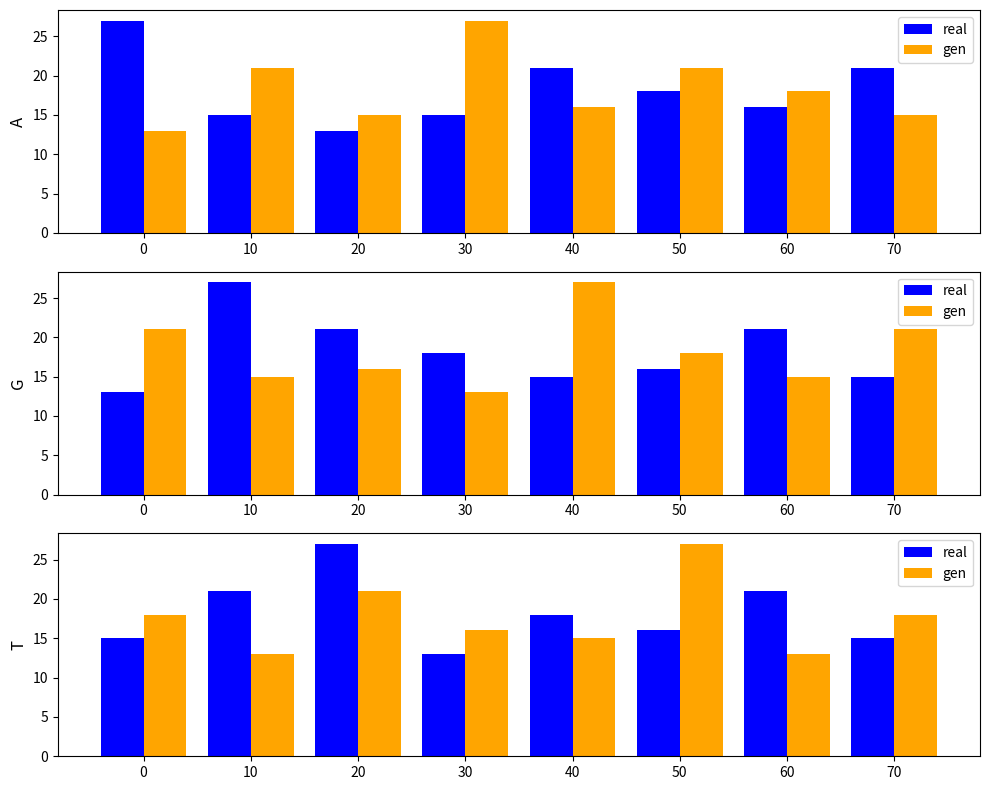

At which category does the chart reach its peak across all series?

20